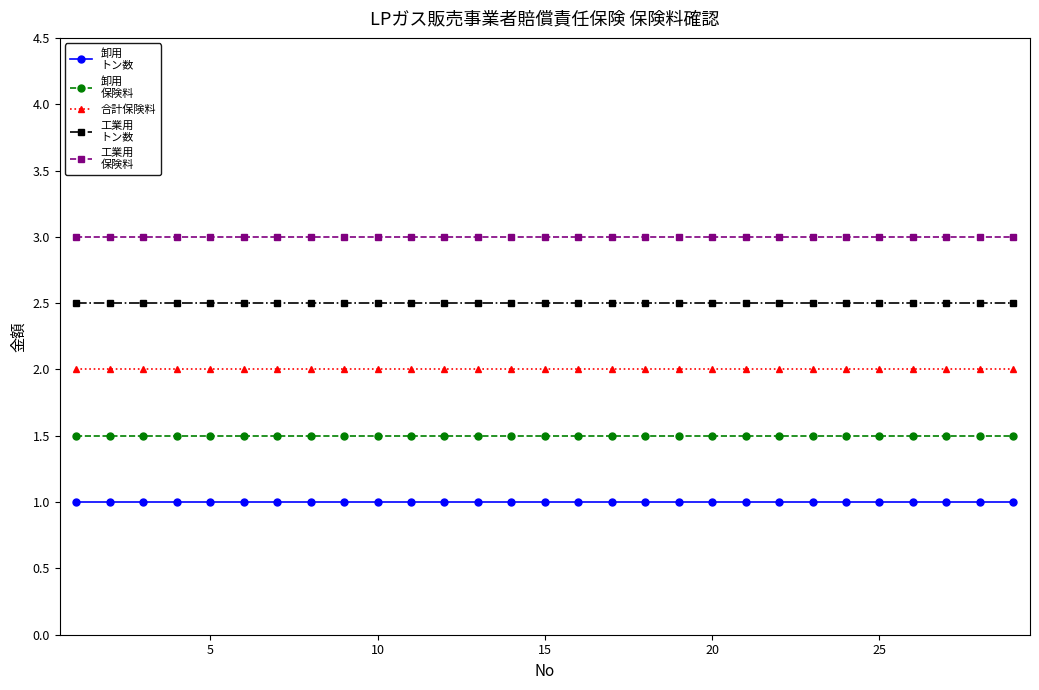

What is the maximum value shown in the chart?

3.0